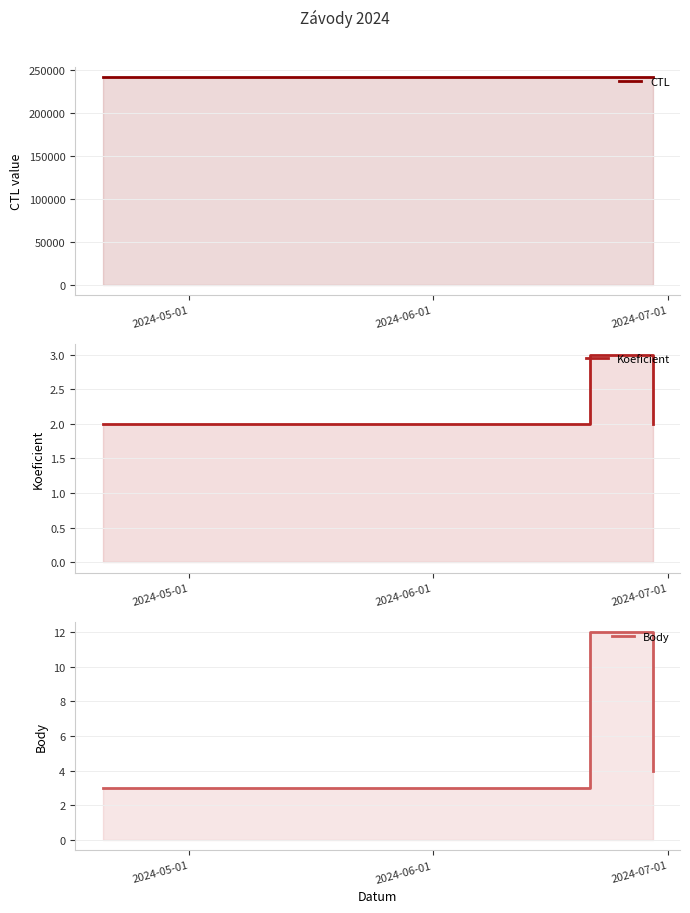

What is the label of the 3rd point from the left?

2024-07-01